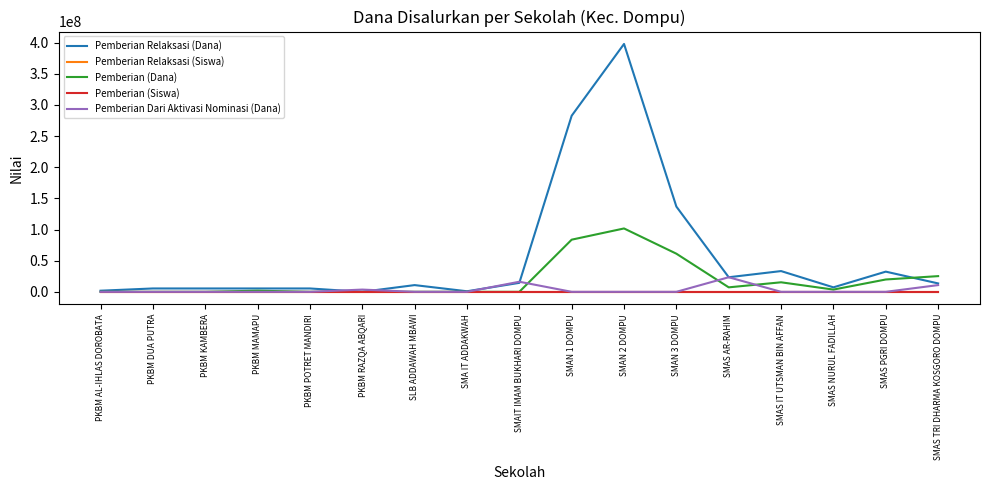

Which series has the largest range (max minus min)?

Pemberian Relaksasi (Dana)